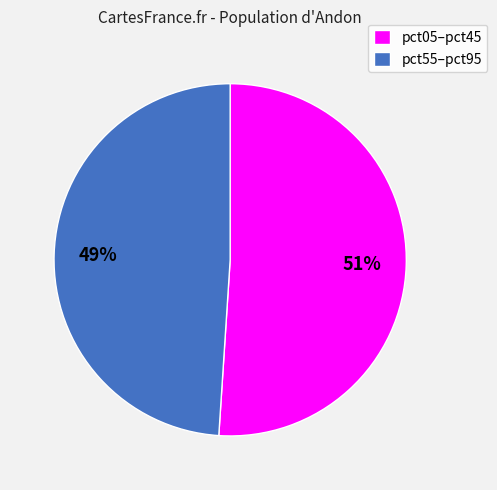

Do pct05–pct45 and pct55–pct95 together represent more than half of the pie?

Yes